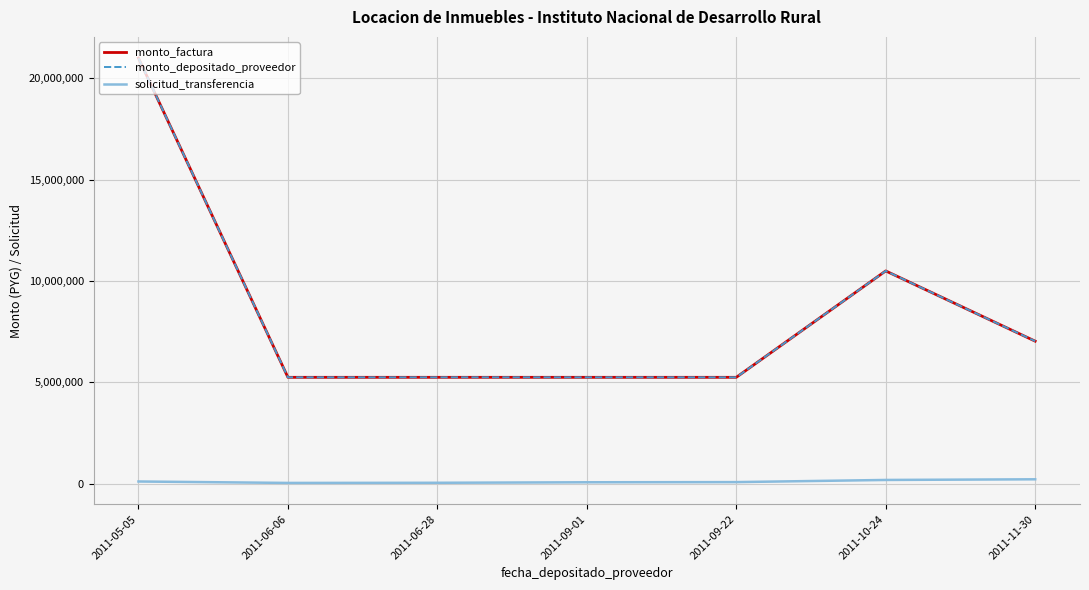

Does the chart display data point markers on the line(s)?

No